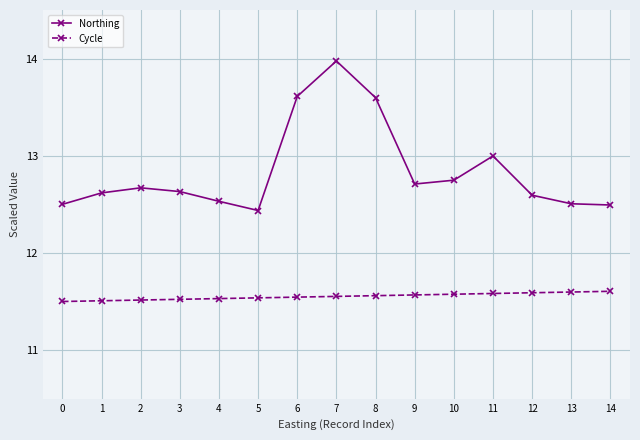

What is the total value across all series at 0?

24.0